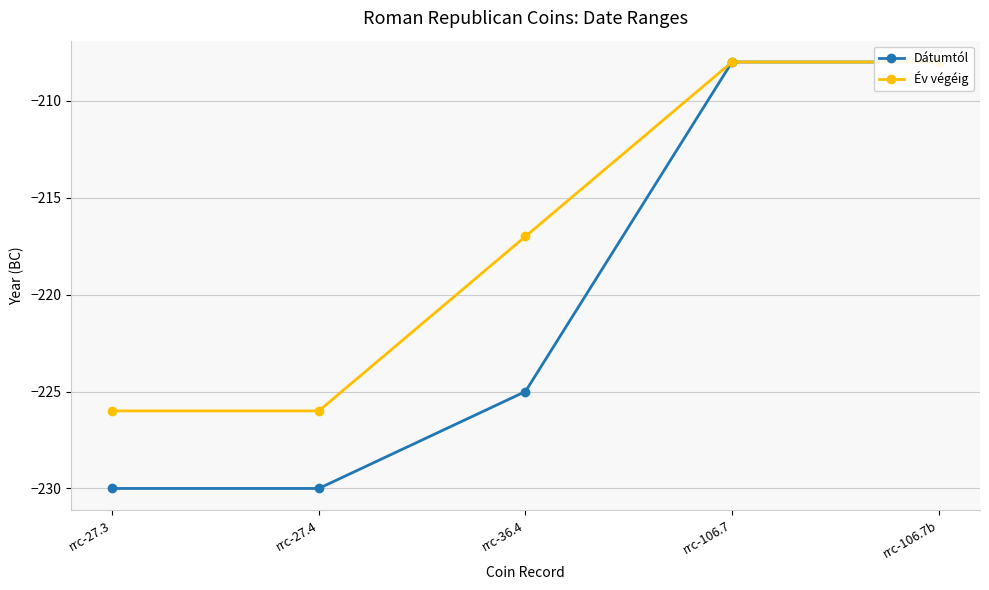

Reading left to right, transcribe all the data shown in this chart.

Dátumtól: -230	-230	-225	-208	-208
Év végéig: -226	-226	-217	-208	-208